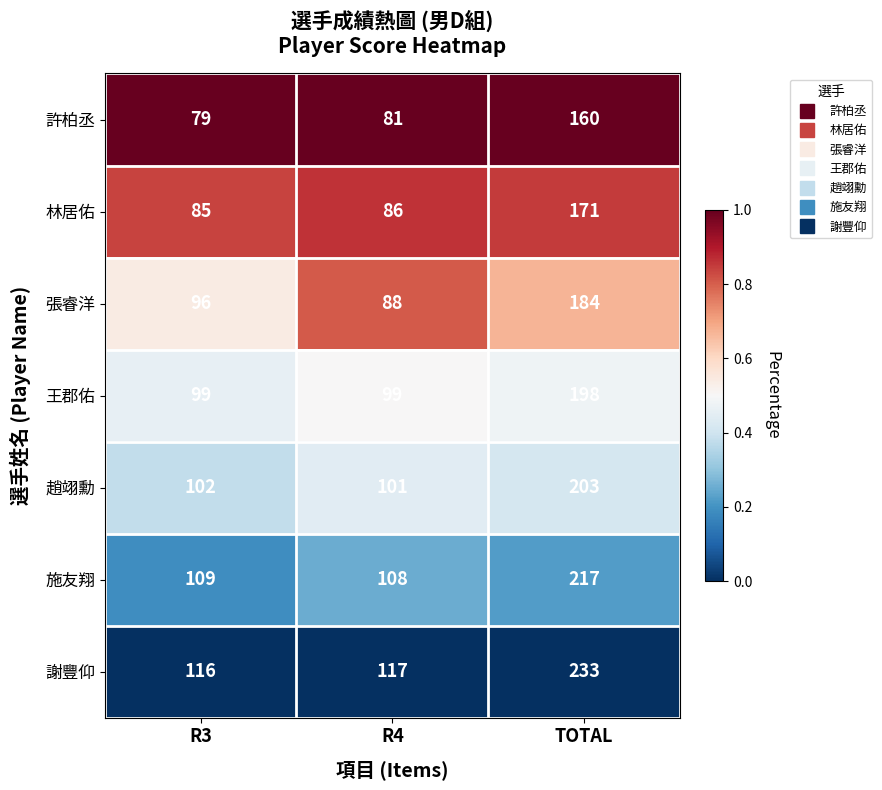

True or false: 張睿洋 has a value of 96 at R3.

True